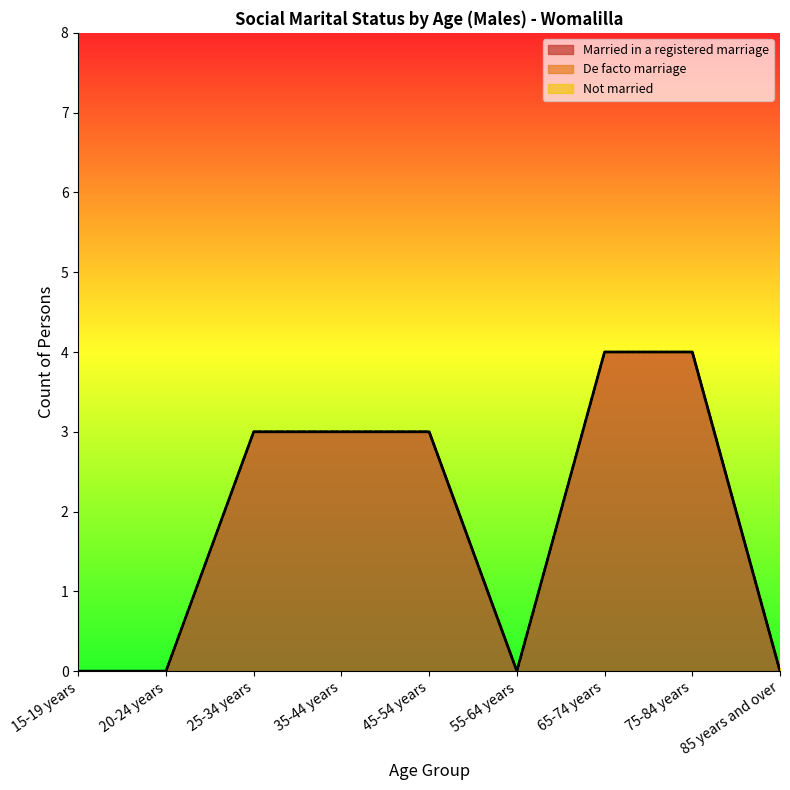

True or false: Married in a registered marriage and Not married cross at least once.

False